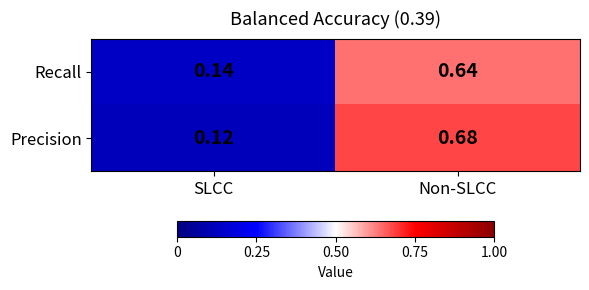

At which category is the sum across all series the highest?

Non-SLCC